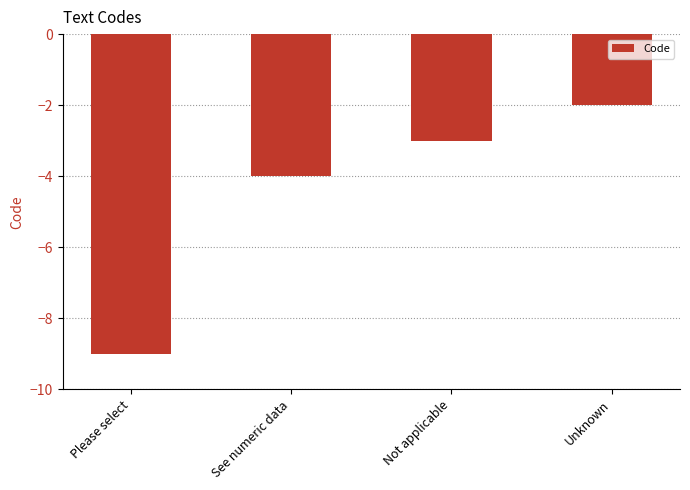

Count the values in the range -4 to -2.

3